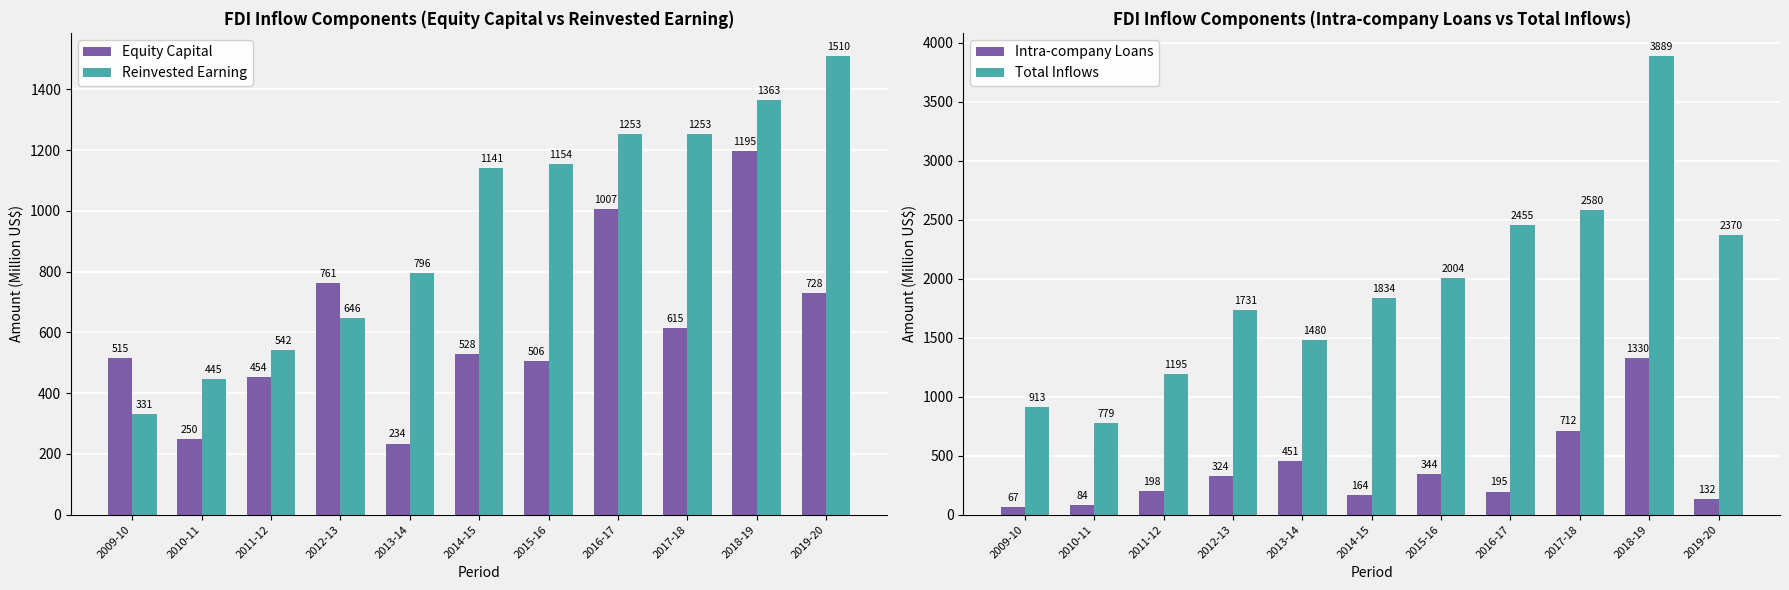

Reading left to right, list all the values displayed in this chart.

Equity Capital: 2009-10=515.1	2010-11=249.9	2011-12=454.1	2012-13=761.0	2013-14=233.8	2014-15=528.0	2015-16=505.6	2016-17=1006.7	2017-18=614.8	2018-19=1195.2	2019-20=727.9
Reinvested Earning: 2009-10=331.1	2010-11=445.2	2011-12=542.4	2012-13=645.6	2013-14=795.8	2014-15=1141.3	2015-16=1154.5	2016-17=1253.0	2017-18=1253.4	2018-19=1363.5	2019-20=1510.1
Intra-company Loans: 2009-10=66.8	2010-11=83.9	2011-12=198.4	2012-13=324.0	2013-14=450.7	2014-15=164.5	2015-16=343.5	2016-17=195.1	2017-18=712.2	2018-19=1330.3	2019-20=132.4
Total Inflows: 2009-10=913.0	2010-11=779.0	2011-12=1194.9	2012-13=1730.6	2013-14=1480.3	2014-15=1833.9	2015-16=2003.5	2016-17=2454.8	2017-18=2580.4	2018-19=3889.0	2019-20=2370.4